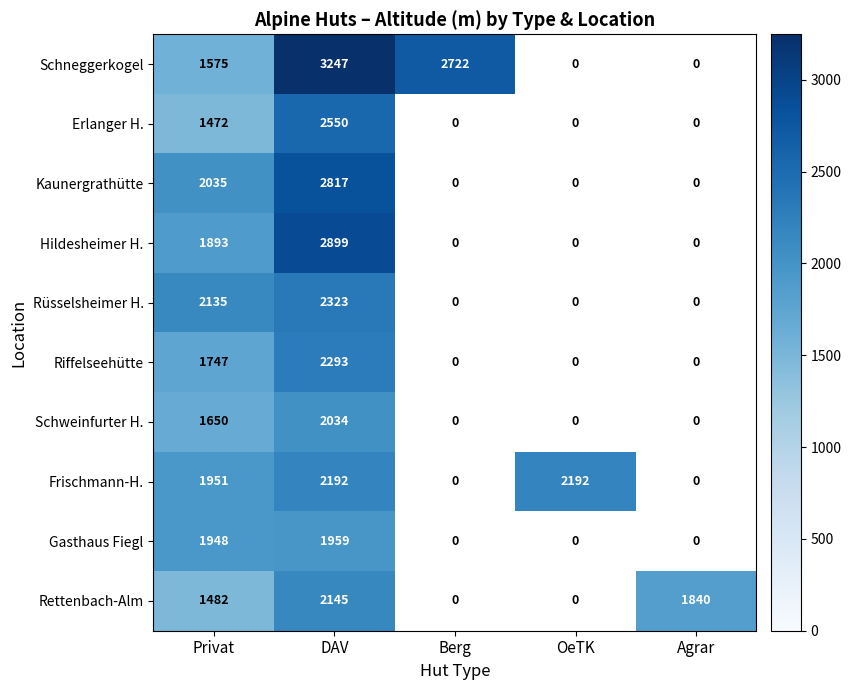

What is the difference between the Schneggerkogel values at DAV and Berg?

525